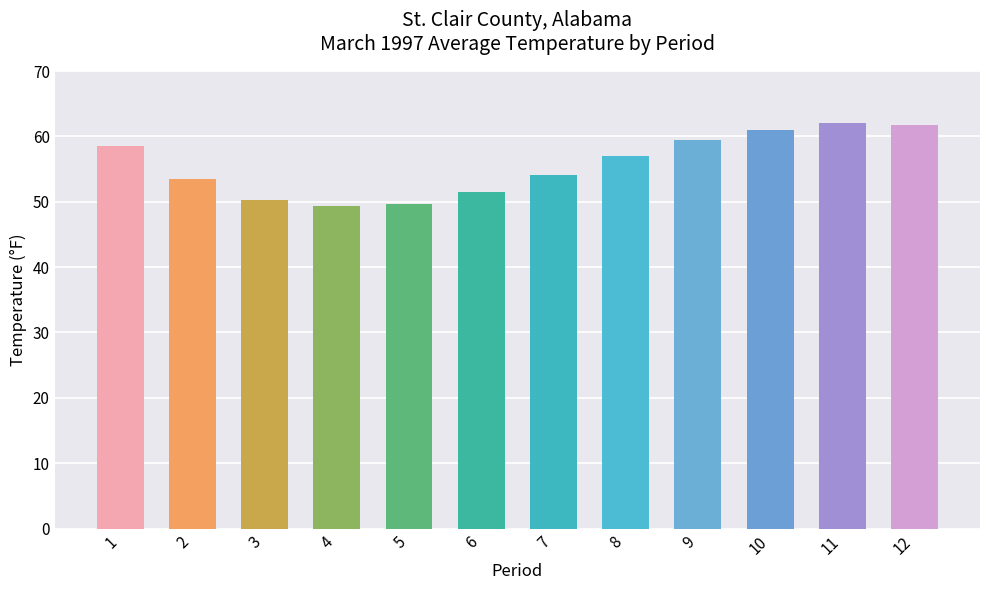

What is the value of the 12th bar from the left?

61.7